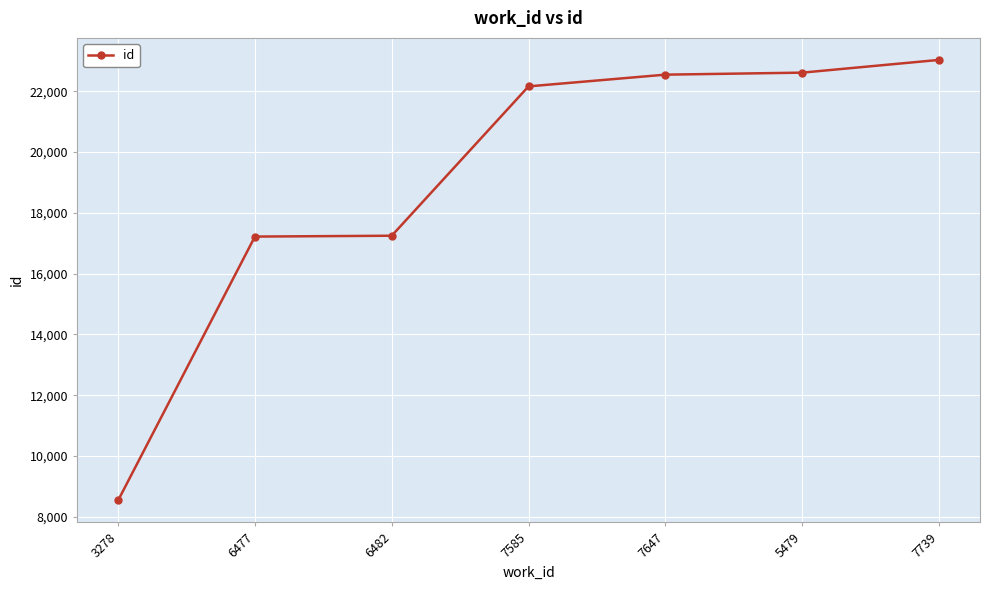

What position from the right is 7739?

1